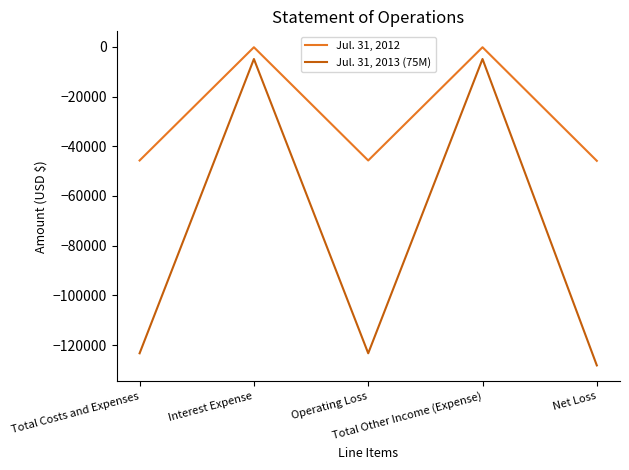

Rank the series by their average value, from highest to lowest.

Jul. 31, 2012, Jul. 31, 2013 (75M)